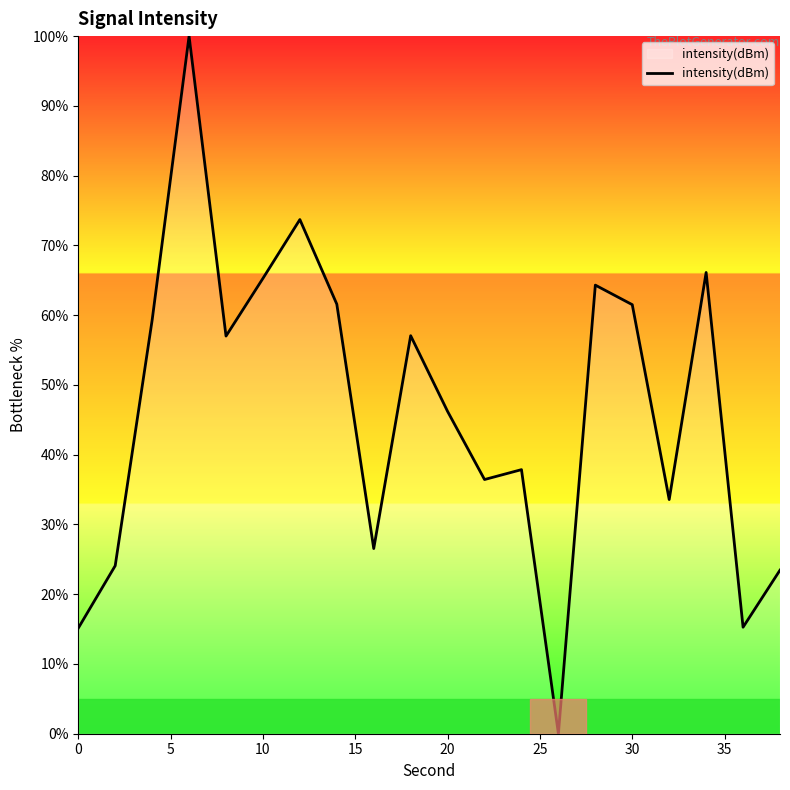

What is the difference between the maximum and minimum values?

100.0